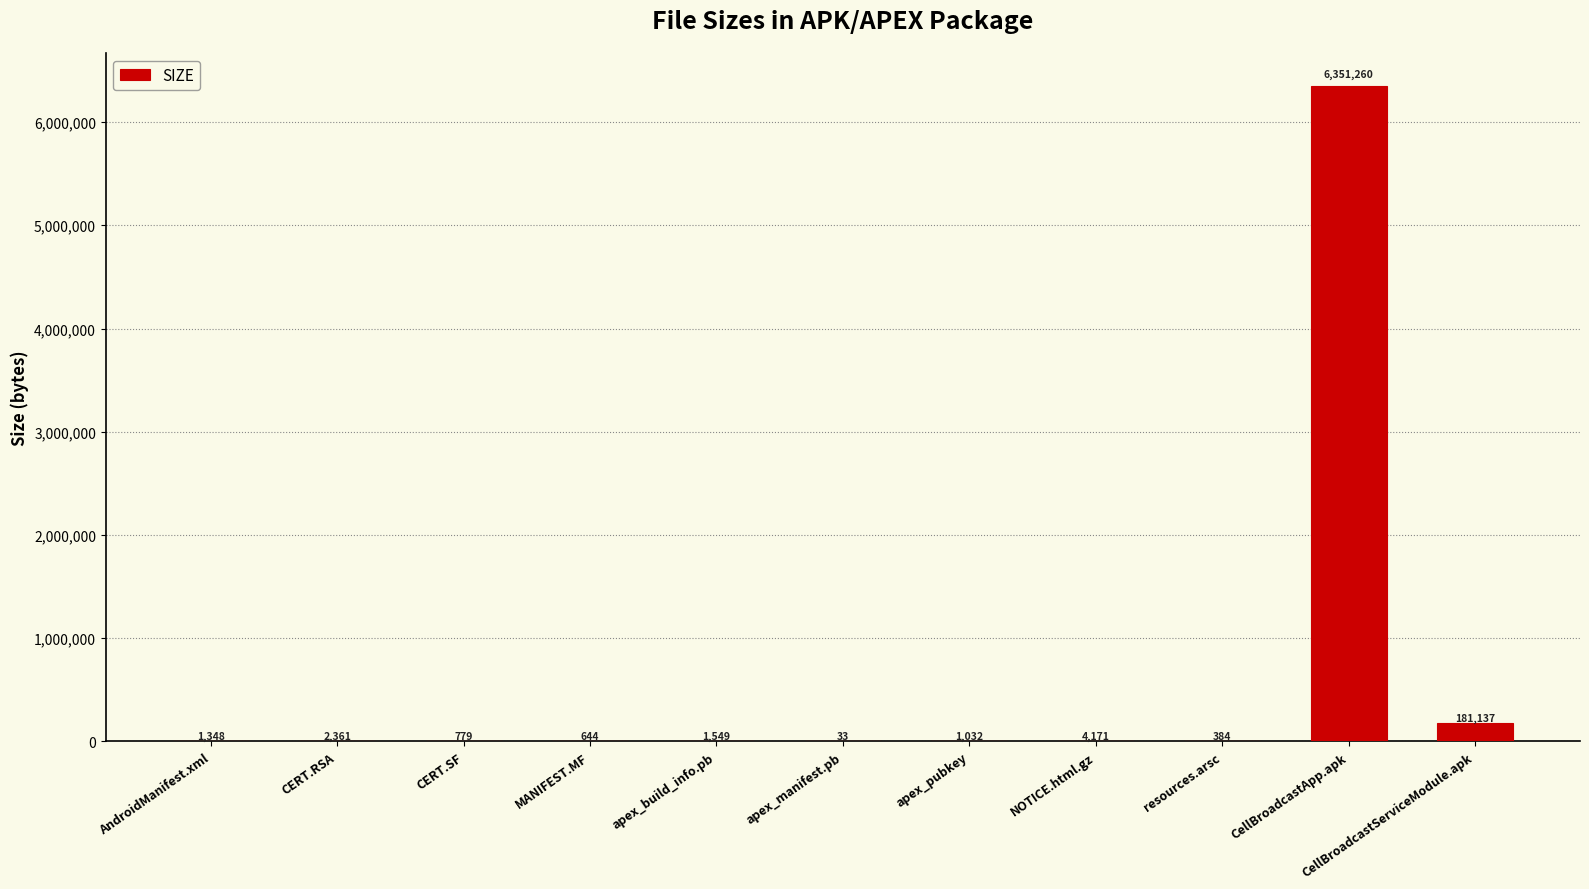

The chart shows a value of 4171 at NOTICE.html.gz. True or false?

True